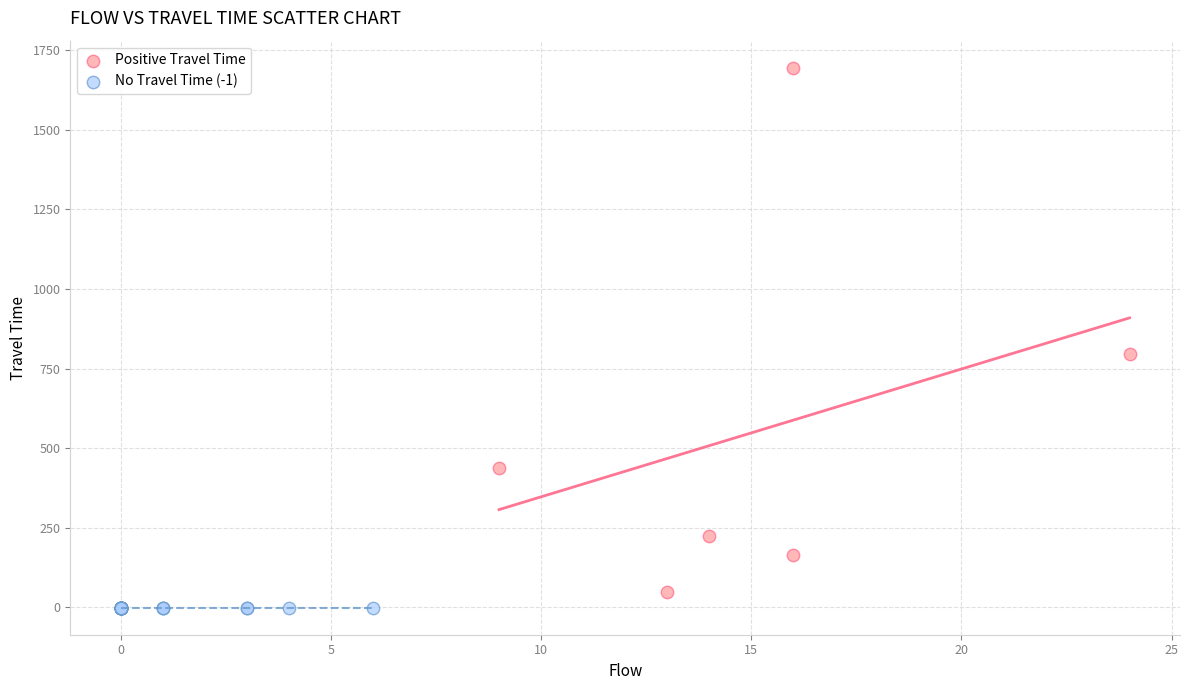

Which series contains the highest Y value?

Positive Travel Time